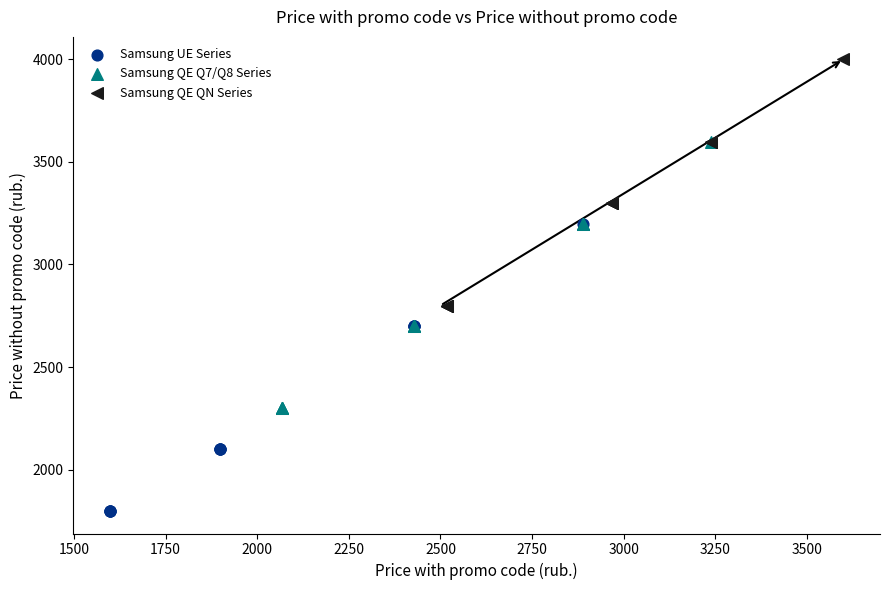

Which series reaches the minimum Y coordinate?

Samsung UE Series